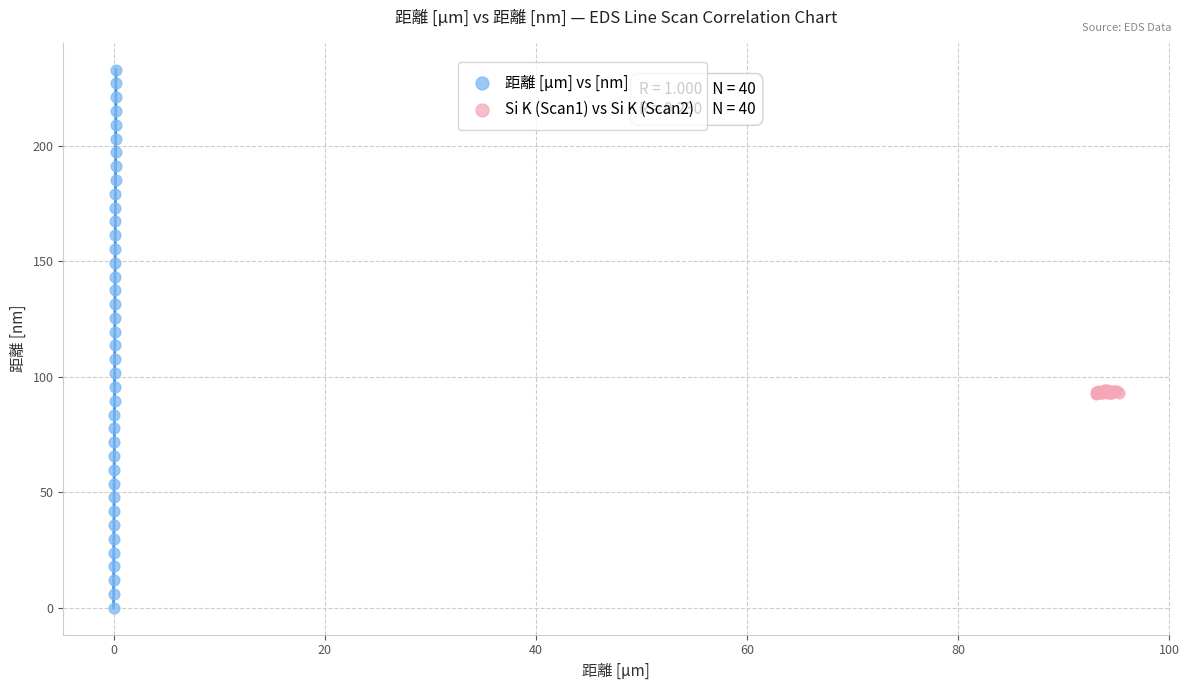

Which series reaches the maximum Y coordinate?

距離 [μm] vs [nm]